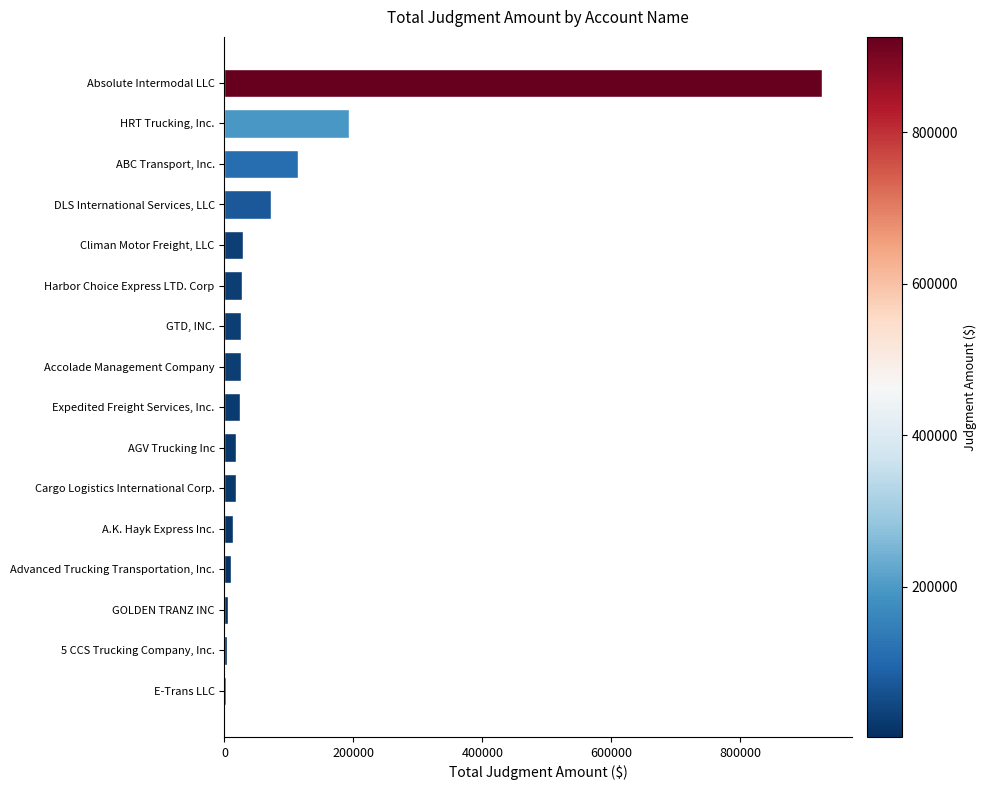

Where is the data nearest to the value 464072?

HRT Trucking, Inc.